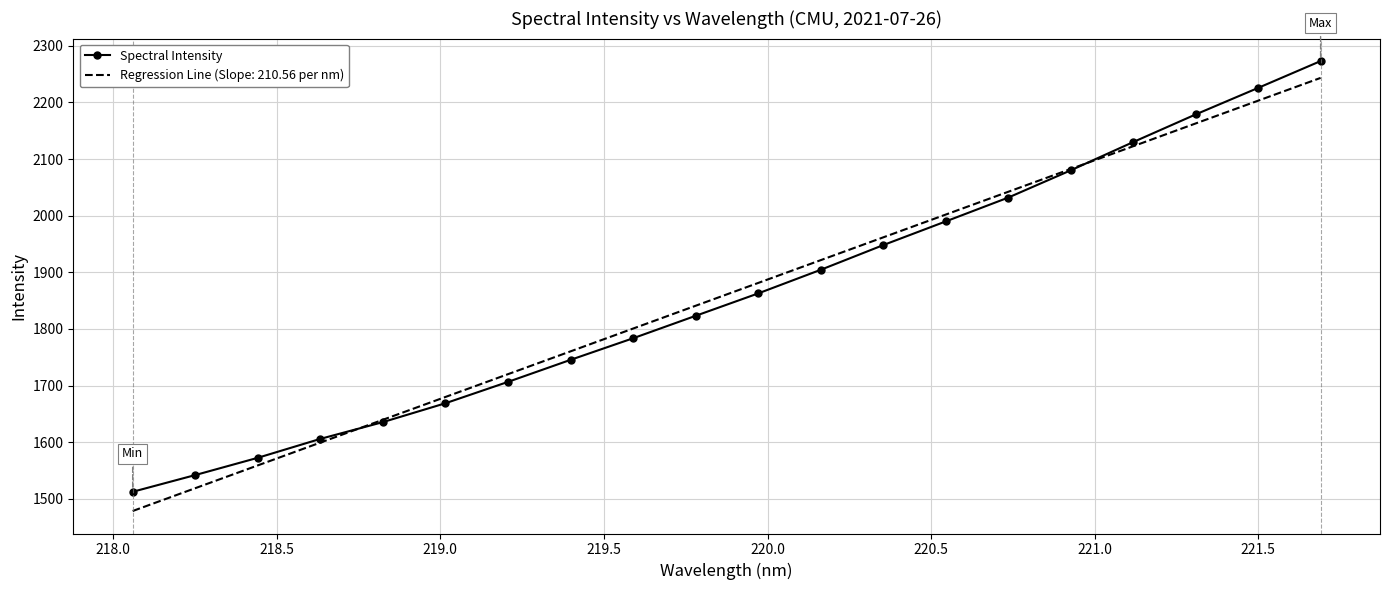

What is the maximum value for Spectral Intensity?

2272.9